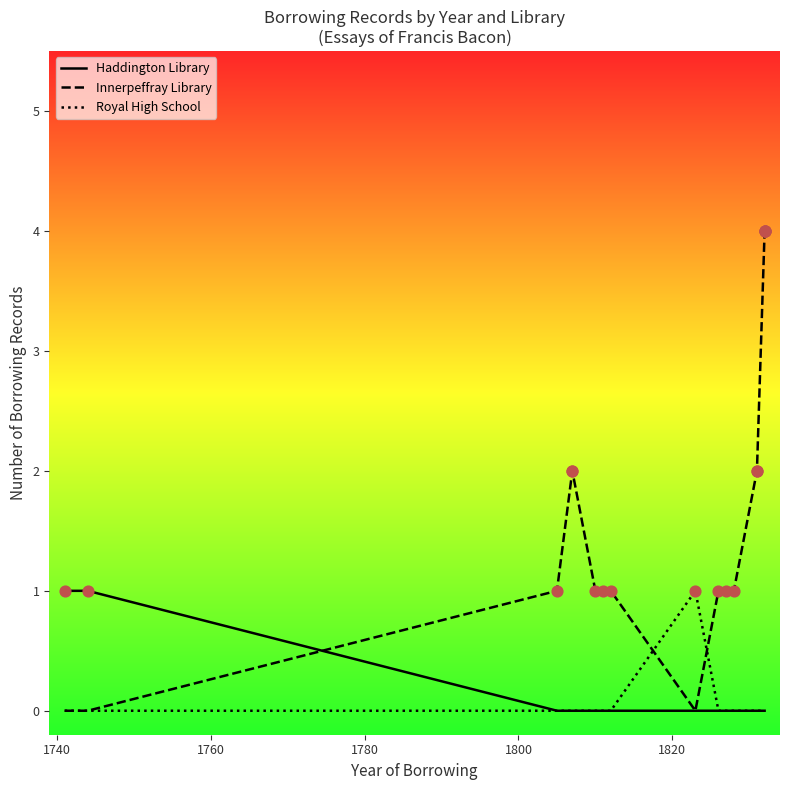

What are all the series names shown in the legend?

Haddington Library, Innerpeffray Library, Royal High School